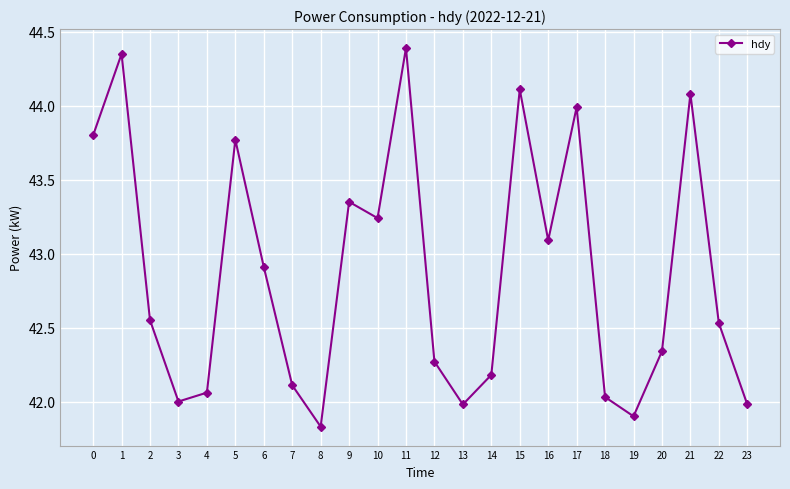

Is this an area chart (filled region under the line)?

No